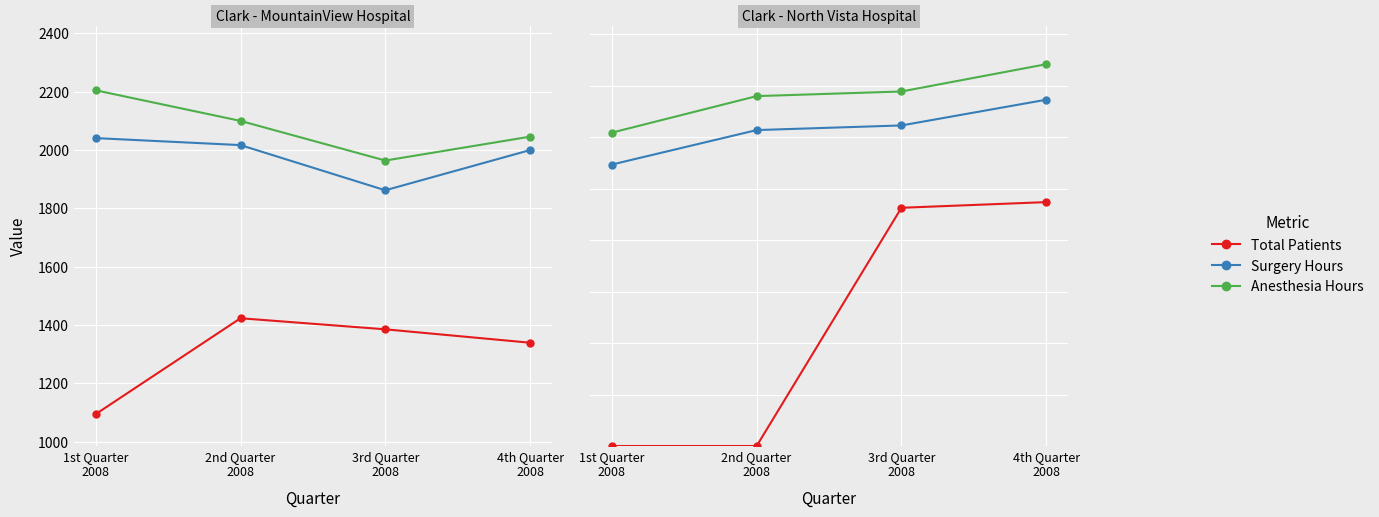

True or false: Total Patients has more than 2 interior local peaks.

False